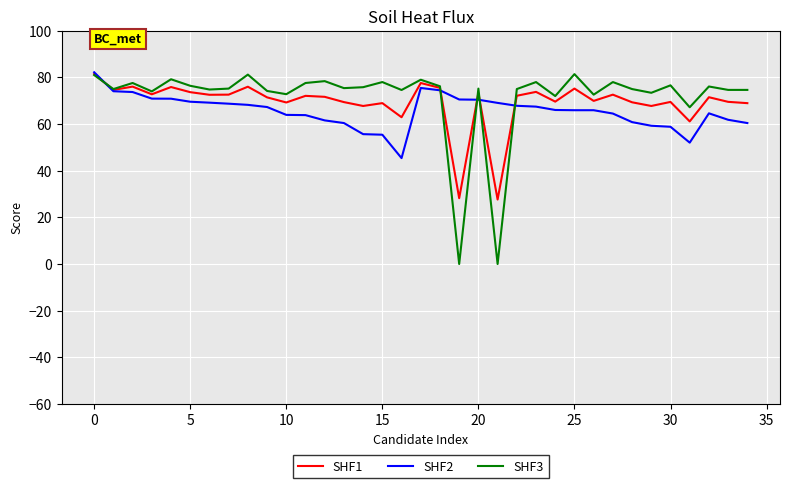

Does the chart have visible grid lines?

Yes